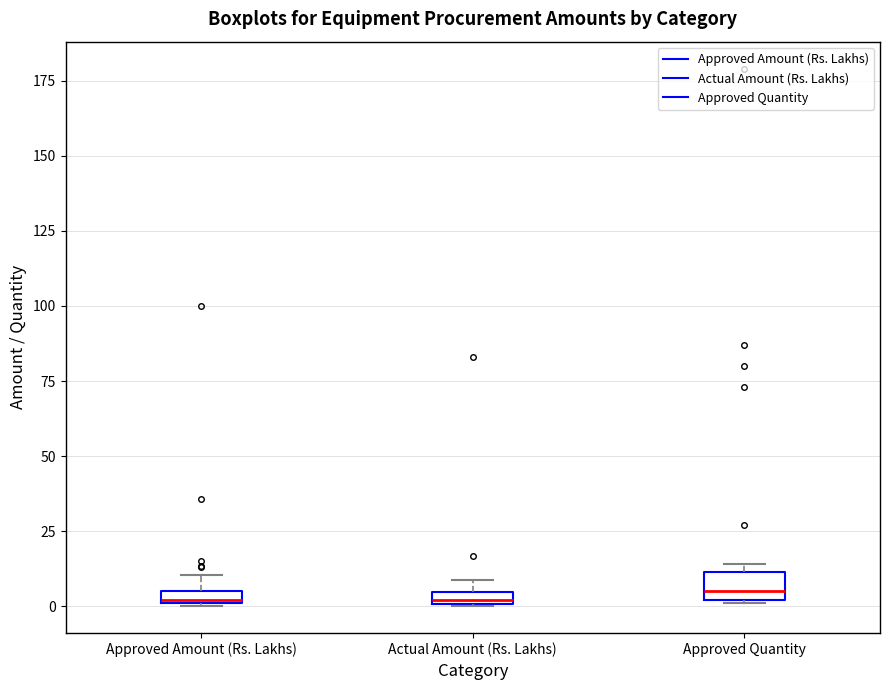

Where is the upper edge of the box for Approved Amount (Rs. Lakhs) on the y-axis? The values are not printed on the chart, so give them approximately, as read against the axis.

5